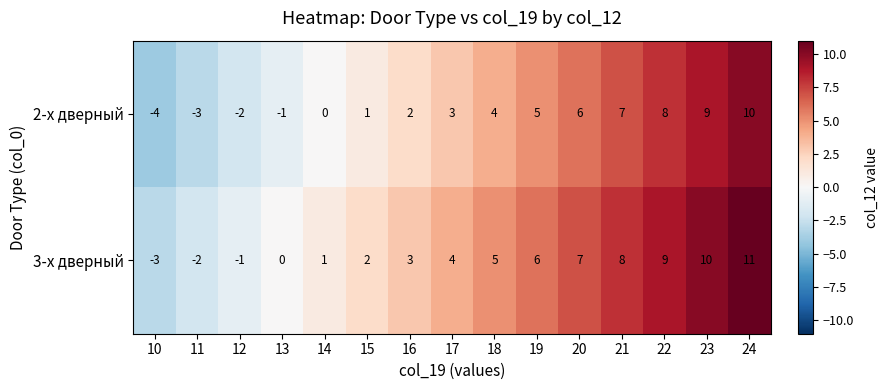

Reading left to right, what are all the values shown in this chart?

2-х дверный: 10=-4	11=-3	12=-2	13=-1	14=0	15=1	16=2	17=3	18=4	19=5	20=6	21=7	22=8	23=9	24=10
3-х дверный: 10=-3	11=-2	12=-1	13=0	14=1	15=2	16=3	17=4	18=5	19=6	20=7	21=8	22=9	23=10	24=11